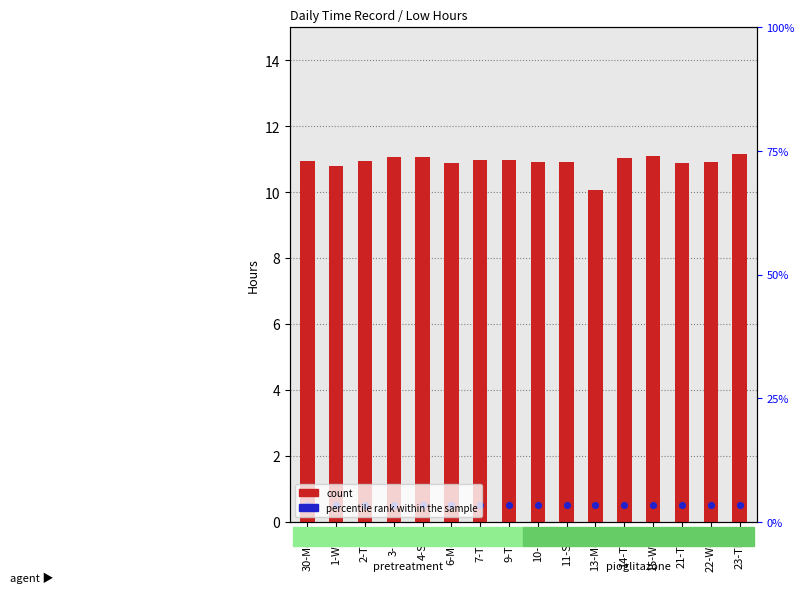

What are all the series names shown in the legend?

count, percentile rank within the sample